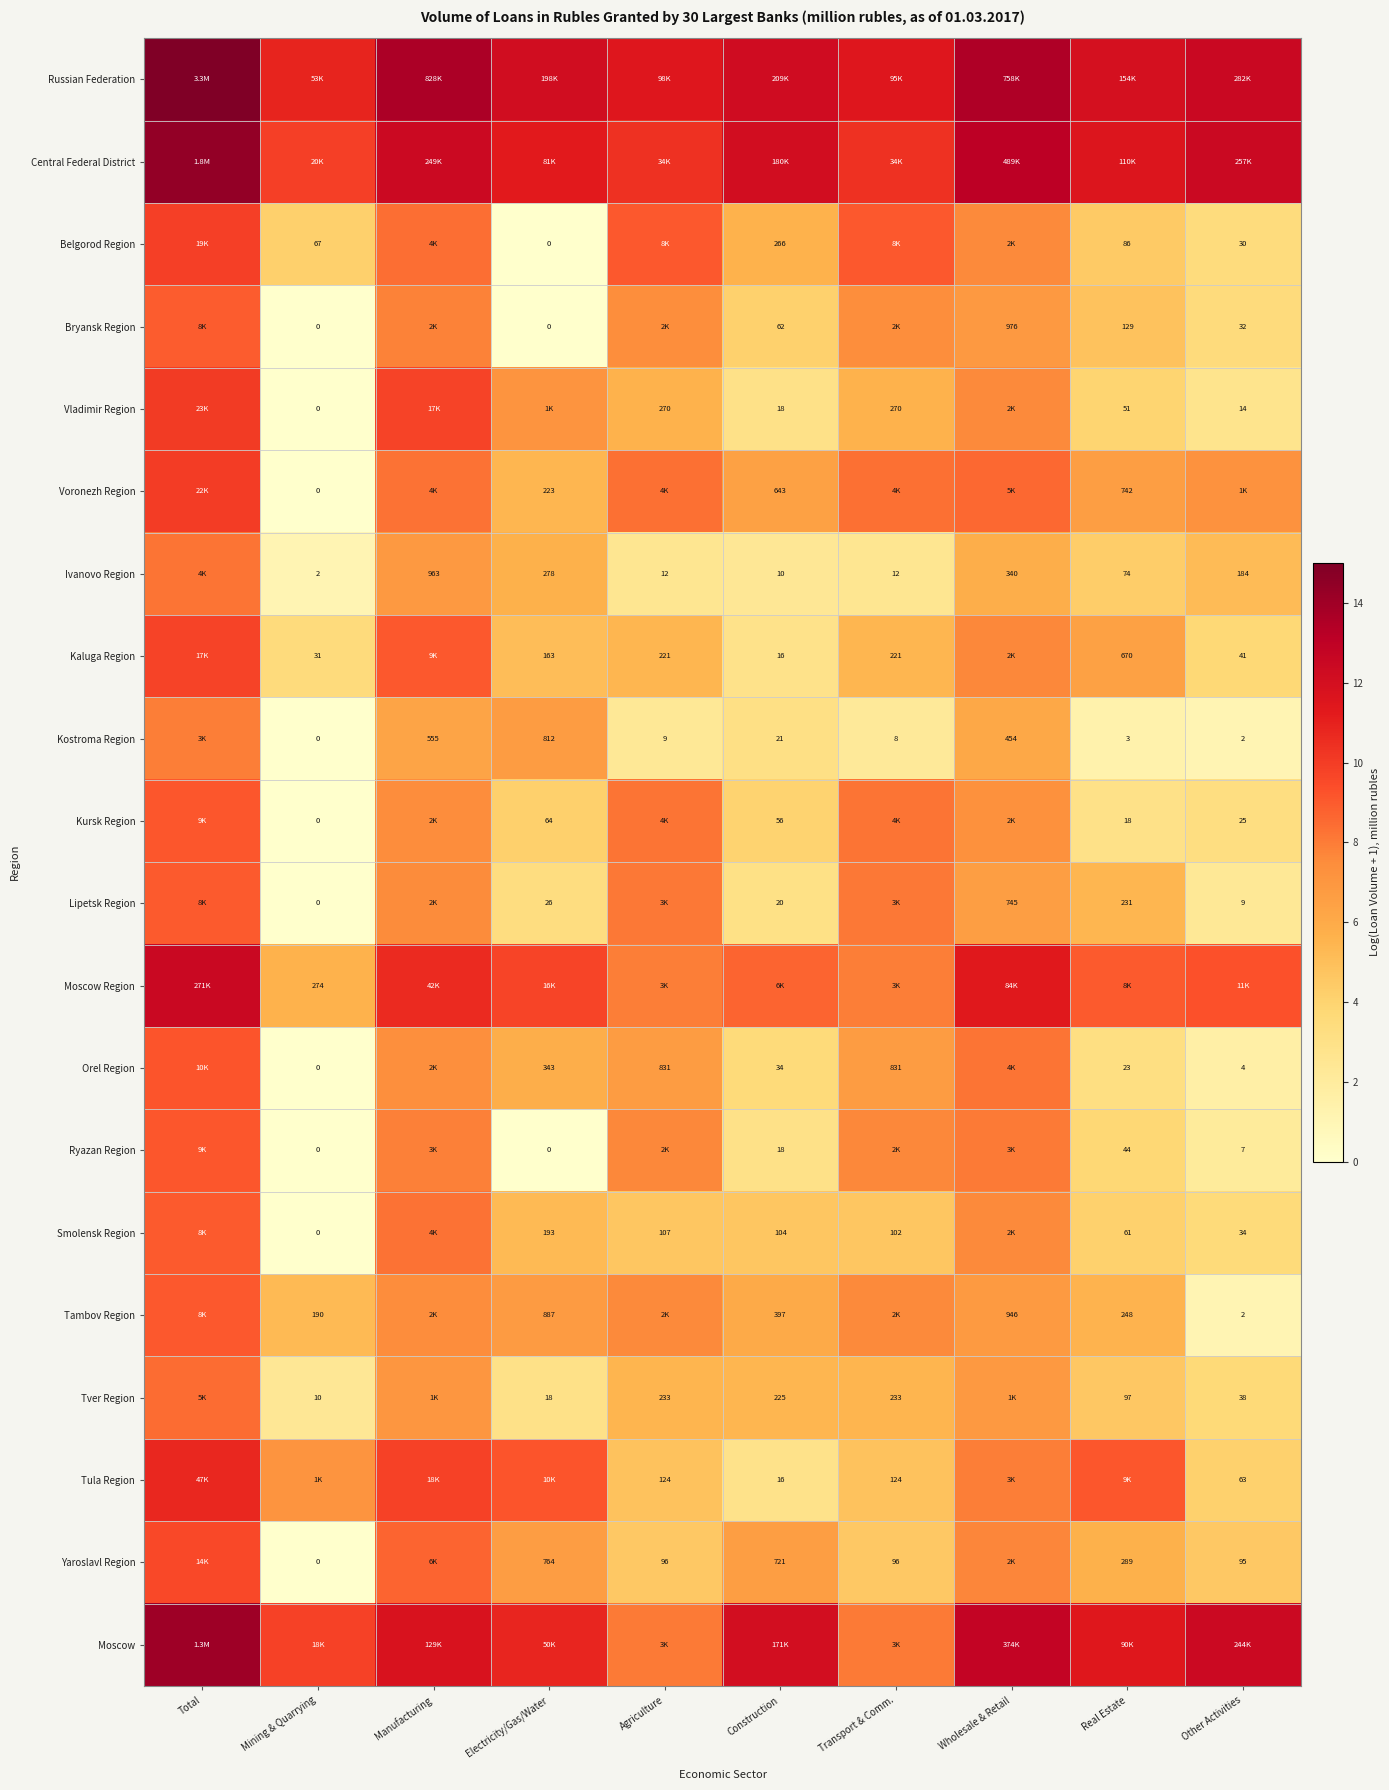

What is the difference between the maximum and minimum values in the Central Federal District series?

4.5